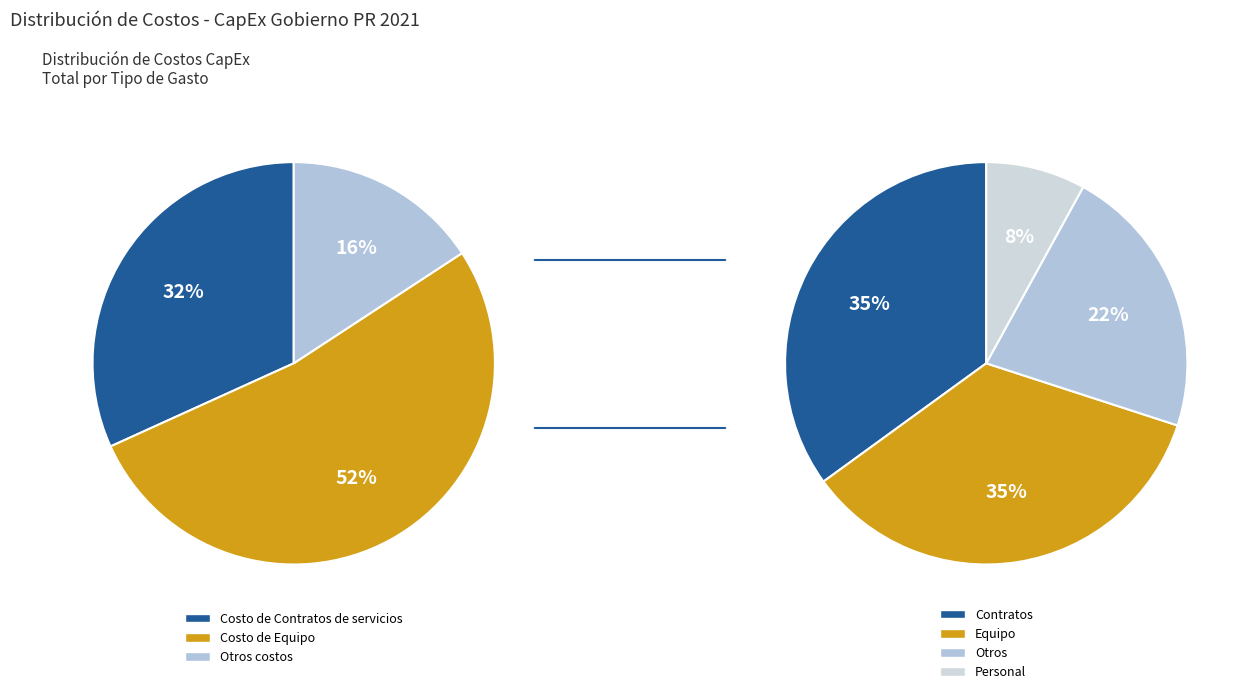

Is it true that Servicios de Salud Mental is 0% of the pie?

True